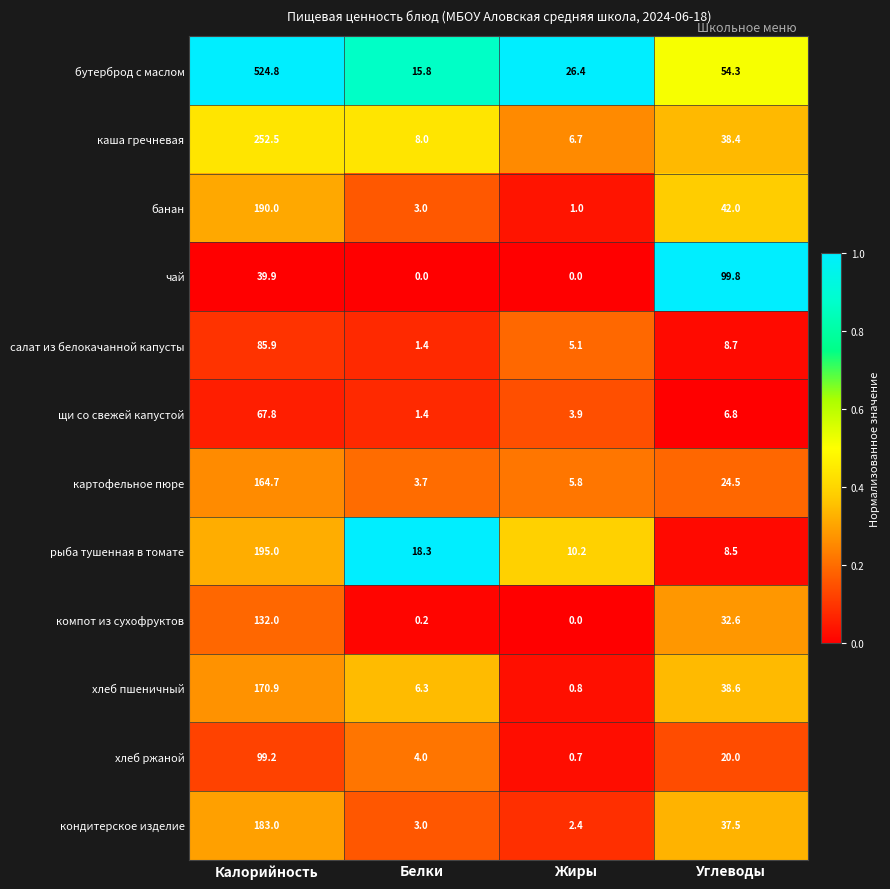

What is the sum of the чай values at Белки and Калорийность?

39.9